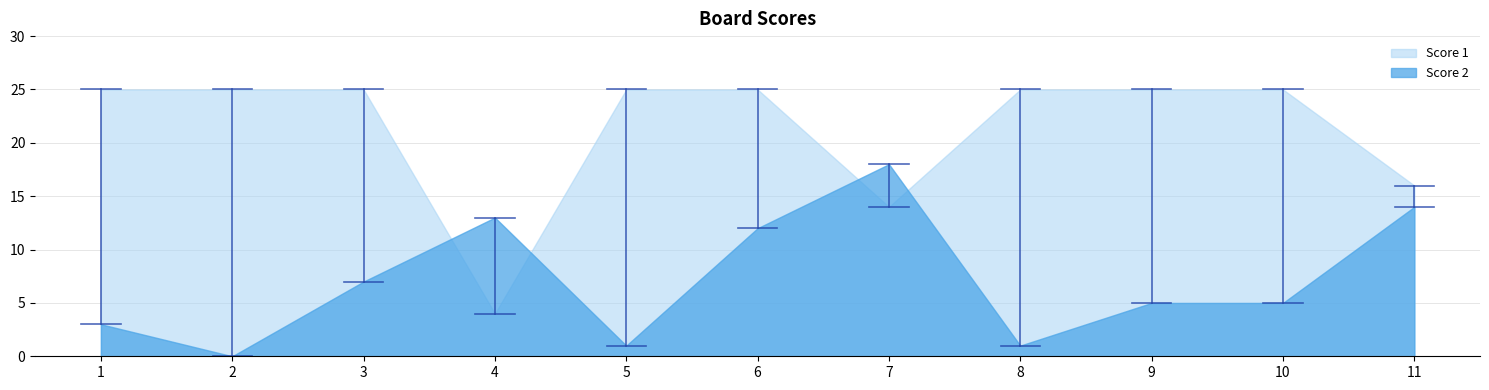

Which series changed the most between 8 and 9?

Score 2